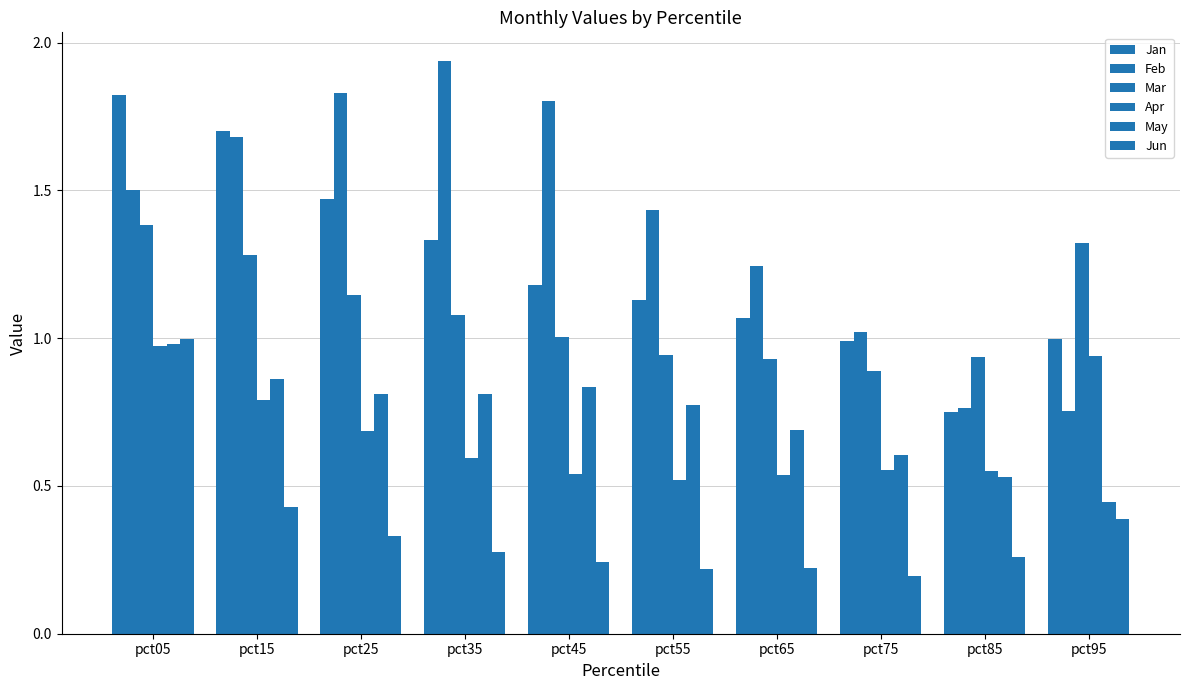

Reading left to right, extract all data points from this chart.

Jan: pct05=1.8	pct15=1.7	pct25=1.5	pct35=1.3	pct45=1.2	pct55=1.1	pct65=1.1	pct75=1.0	pct85=0.7	pct95=1.0
Feb: pct05=1.5	pct15=1.7	pct25=1.8	pct35=1.9	pct45=1.8	pct55=1.4	pct65=1.2	pct75=1.0	pct85=0.8	pct95=0.8
Mar: pct05=1.4	pct15=1.3	pct25=1.1	pct35=1.1	pct45=1.0	pct55=0.9	pct65=0.9	pct75=0.9	pct85=0.9	pct95=1.3
Apr: pct05=1.0	pct15=0.8	pct25=0.7	pct35=0.6	pct45=0.5	pct55=0.5	pct65=0.5	pct75=0.6	pct85=0.6	pct95=0.9
May: pct05=1.0	pct15=0.9	pct25=0.8	pct35=0.8	pct45=0.8	pct55=0.8	pct65=0.7	pct75=0.6	pct85=0.5	pct95=0.4
Jun: pct05=1.0	pct15=0.4	pct25=0.3	pct35=0.3	pct45=0.2	pct55=0.2	pct65=0.2	pct75=0.2	pct85=0.3	pct95=0.4